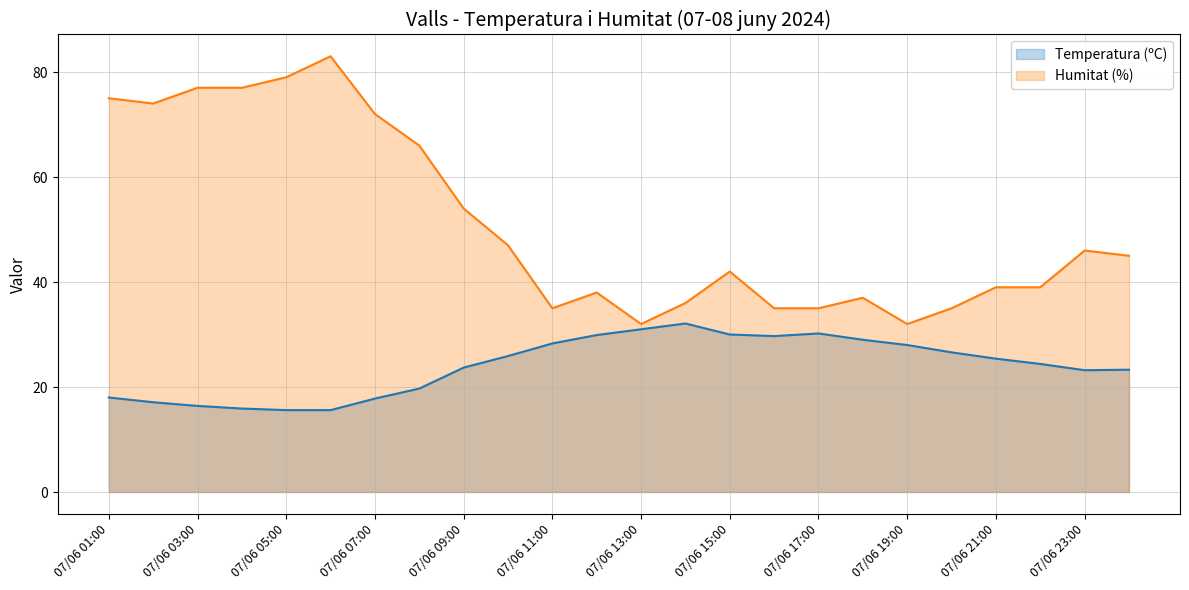

Reading left to right, transcribe all the data shown in this chart.

Temperatura (ºC): 07/06 01:00=18.0	07/06 02:00=17.1	07/06 03:00=16.4	07/06 04:00=15.9	07/06 05:00=15.6	07/06 06:00=15.6	07/06 07:00=17.8	07/06 08:00=19.7	07/06 09:00=23.7	07/06 10:00=25.9	07/06 11:00=28.3	07/06 12:00=29.9	07/06 13:00=31.0	07/06 14:00=32.1	07/06 15:00=30.0	07/06 16:00=29.7	07/06 17:00=30.2	07/06 18:00=29.0	07/06 19:00=28.0	07/06 20:00=26.6	07/06 21:00=25.4	07/06 22:00=24.4	07/06 23:00=23.2	08/06 00:00=23.3
Humitat (%): 07/06 01:00=75.0	07/06 02:00=74.0	07/06 03:00=77.0	07/06 04:00=77.0	07/06 05:00=79.0	07/06 06:00=83.0	07/06 07:00=72.0	07/06 08:00=66.0	07/06 09:00=54.0	07/06 10:00=47.0	07/06 11:00=35.0	07/06 12:00=38.0	07/06 13:00=32.0	07/06 14:00=36.0	07/06 15:00=42.0	07/06 16:00=35.0	07/06 17:00=35.0	07/06 18:00=37.0	07/06 19:00=32.0	07/06 20:00=35.0	07/06 21:00=39.0	07/06 22:00=39.0	07/06 23:00=46.0	08/06 00:00=45.0